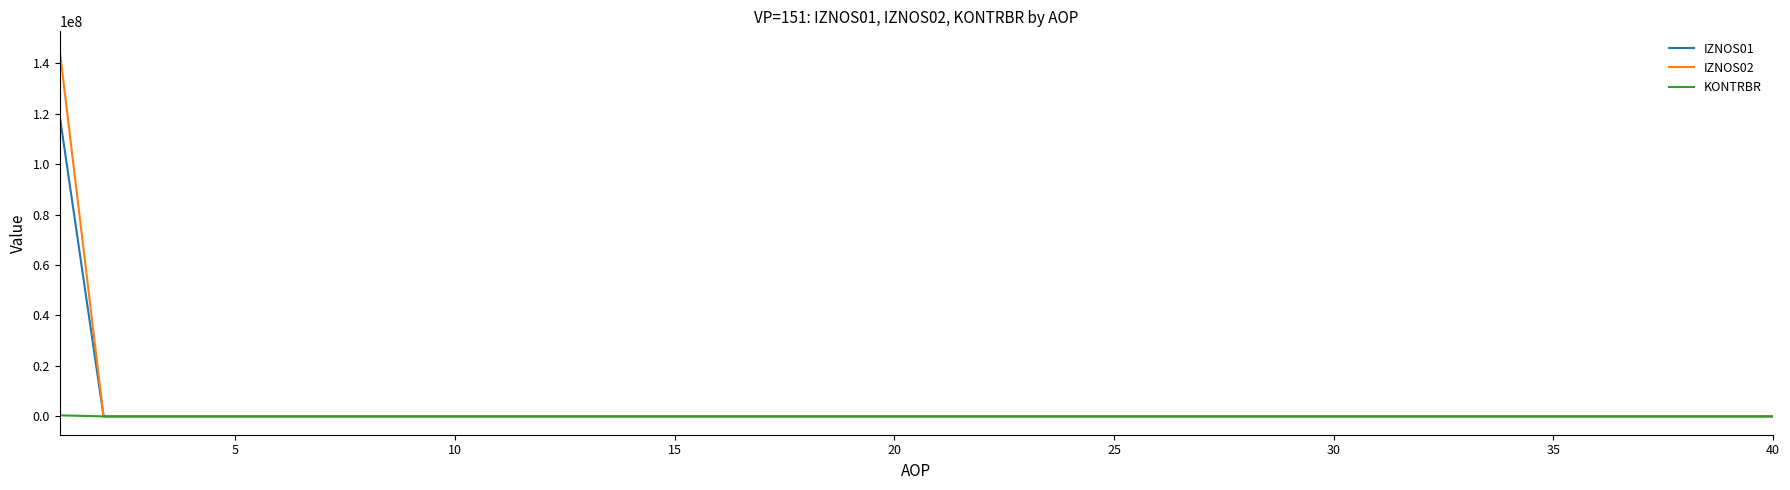

Which series has the largest range (max minus min)?

IZNOS02